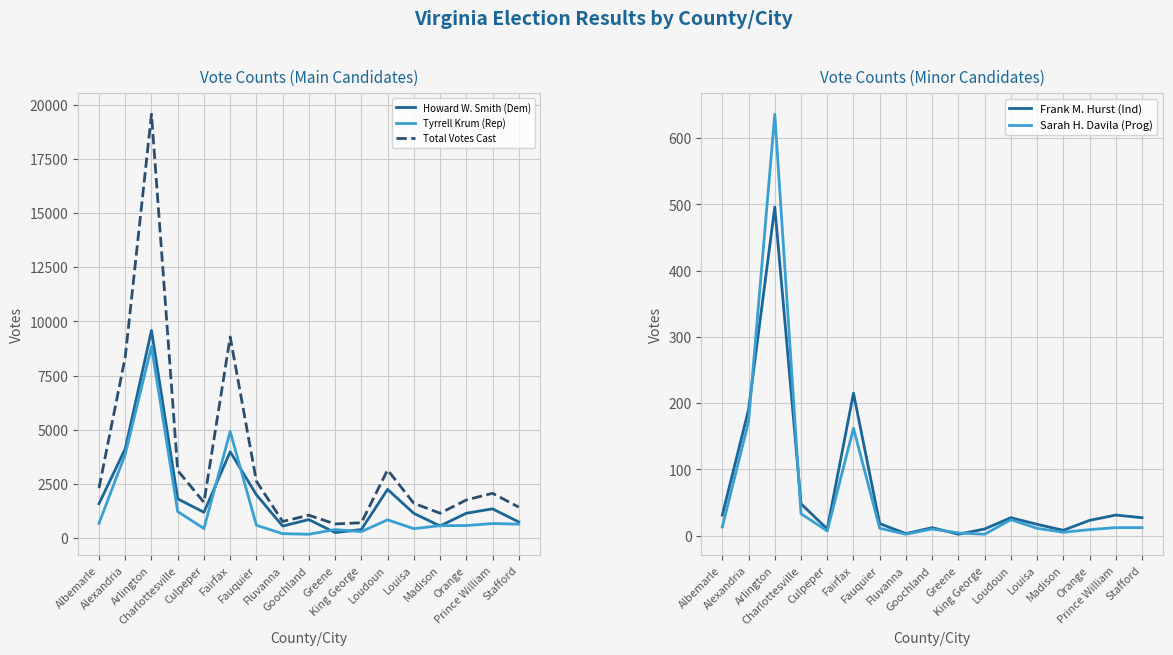

What is the total value across all series at Arlington?

39116